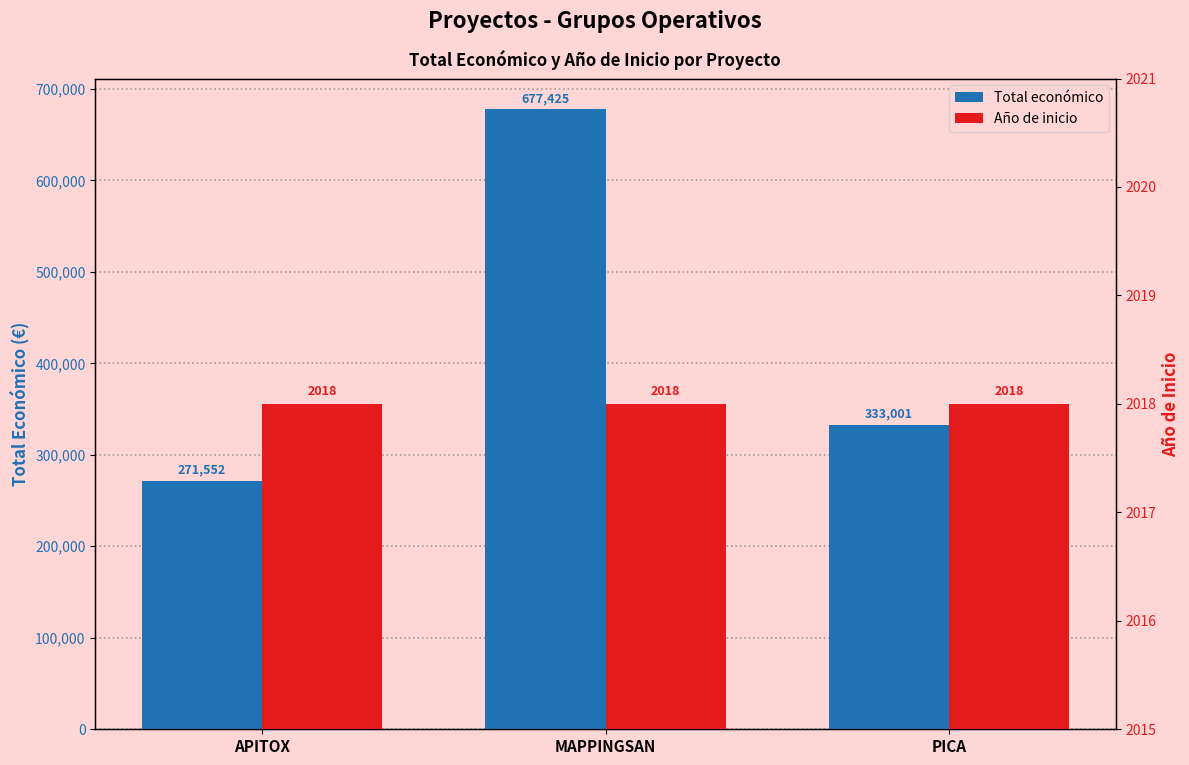

At which category is the sum across all series the highest?

MAPPINGSAN